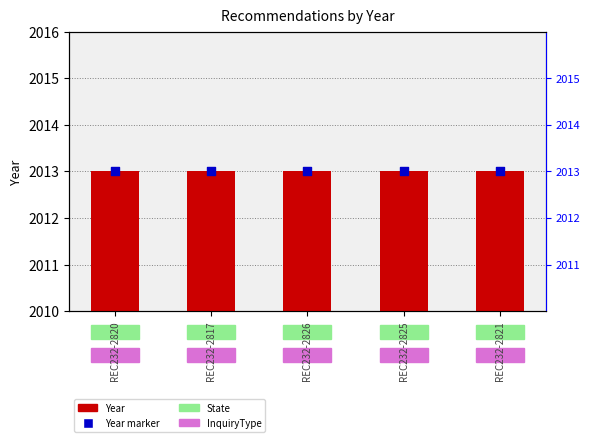

At how many categories does at least one series exceed 1183?

5